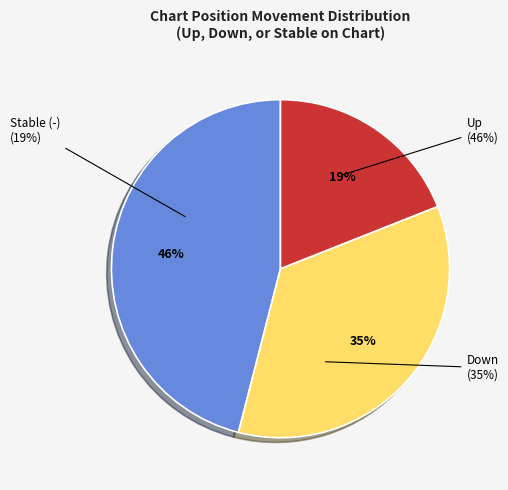

How many segments does this pie chart have?

3